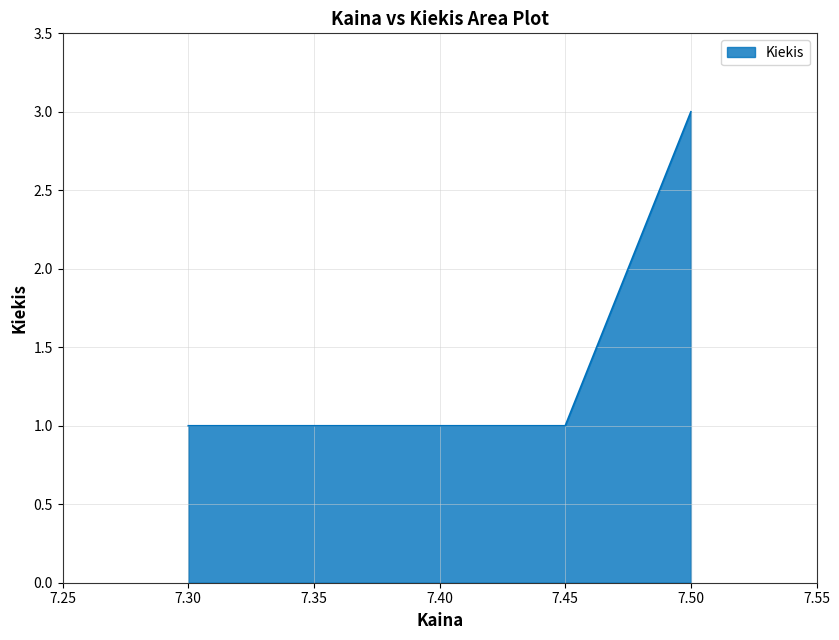

The value at 7.45 is 1. True or false?

True